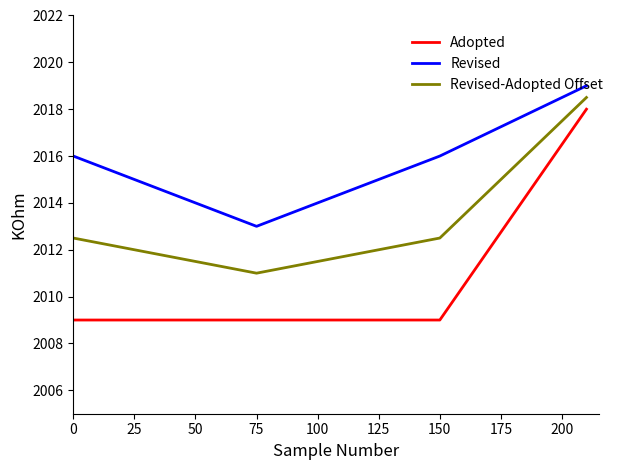

Which series has the widest spread of values?

Adopted